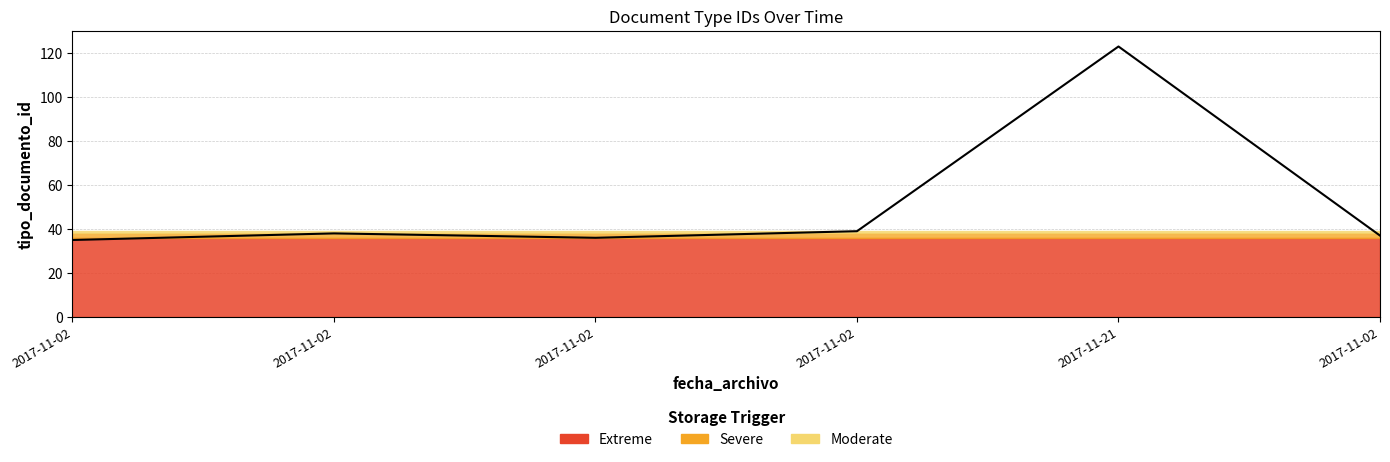

What value does the data have at 2017-11-02, to the nearest 5?

40